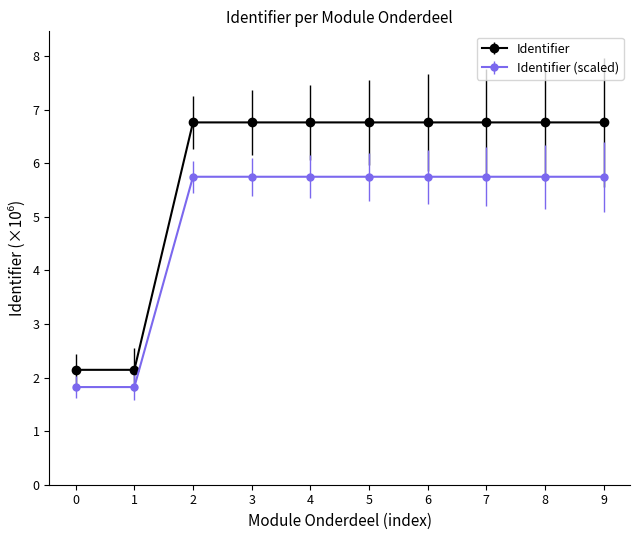

What is the spread (max minus min) of values at 1?

0.3